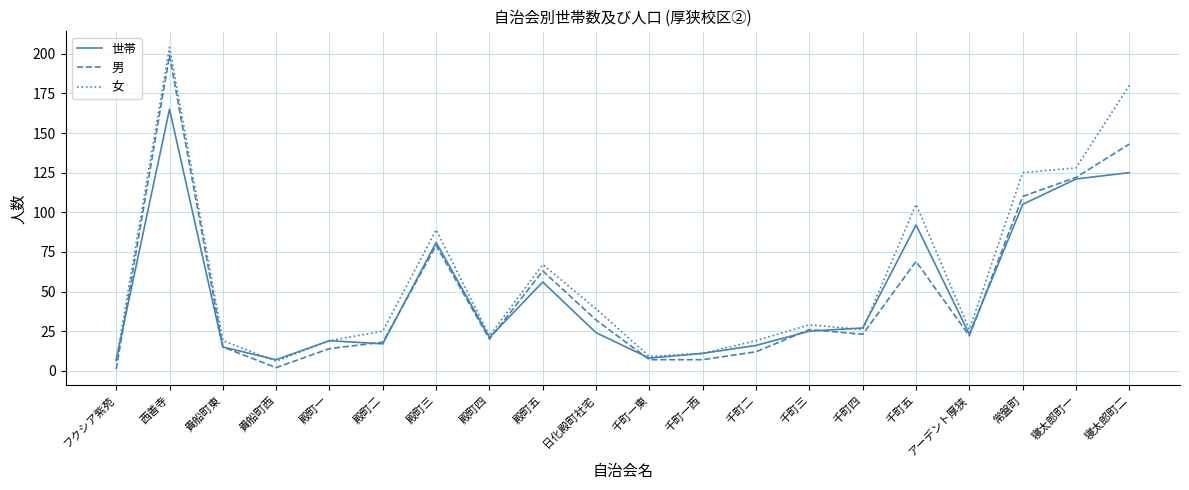

What is the sum of the 男 values at 千町二 and 日化殿町社宅?

44